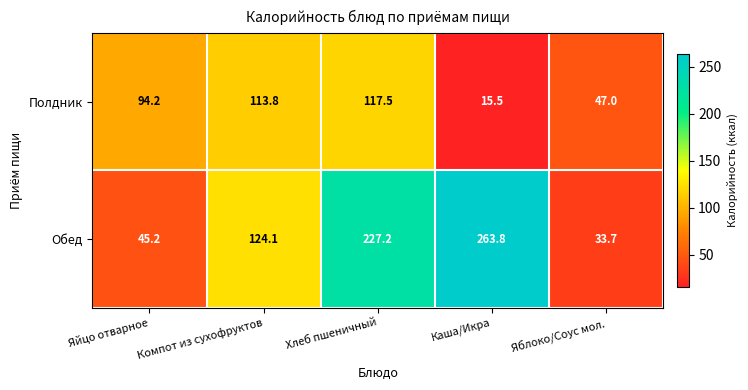

Which category has the highest value across all series?

Каша/Икра